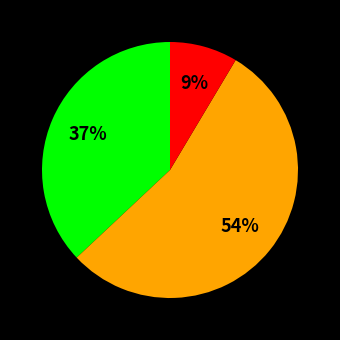

Is there a majority slice in this chart?

Yes